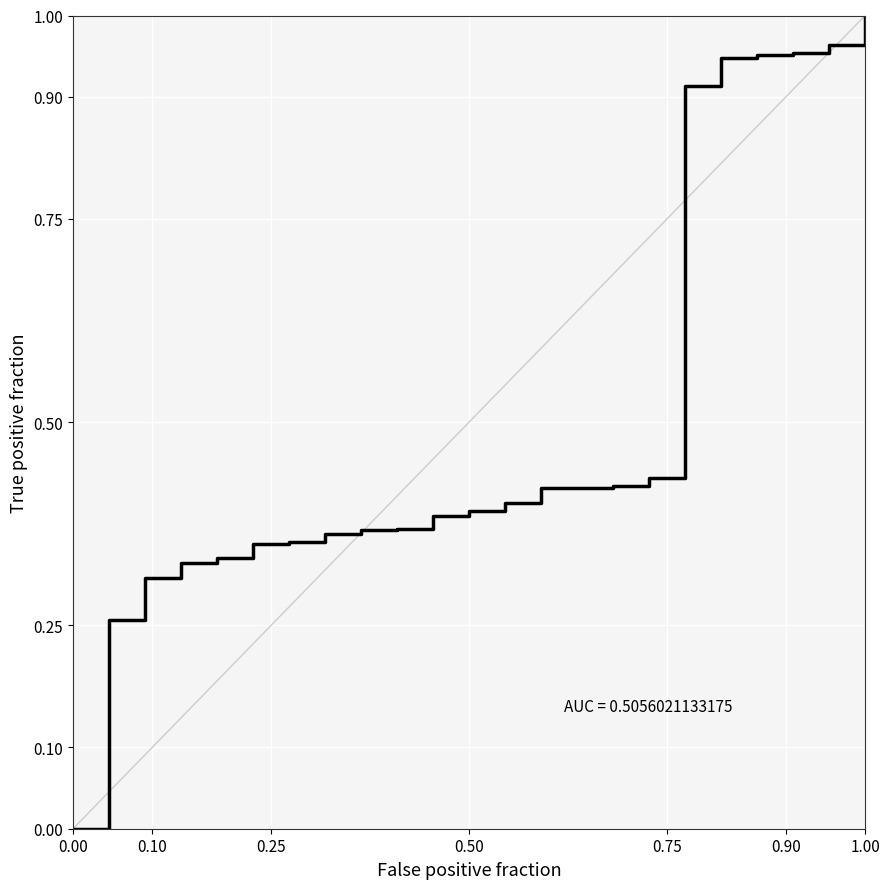

How many lines are shown in the chart?

1